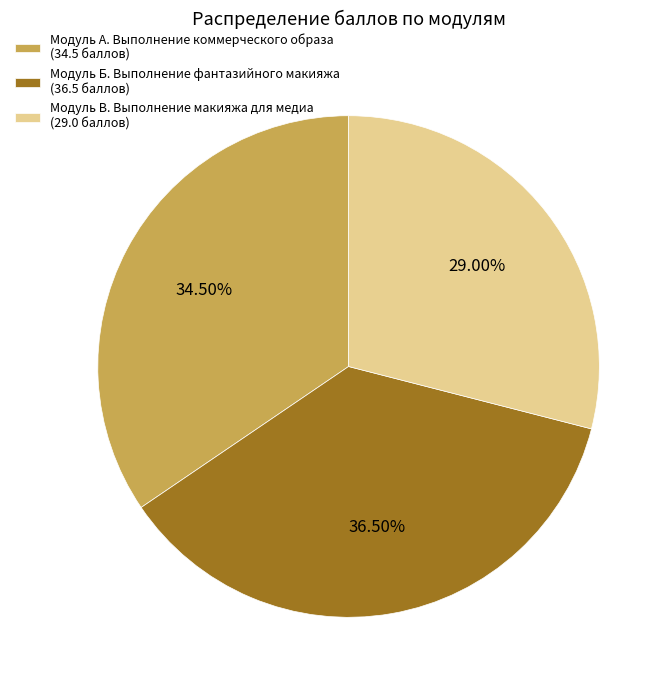

Does Модуль В. Выполнение макияжа для медиа represent more than half of the total?

No